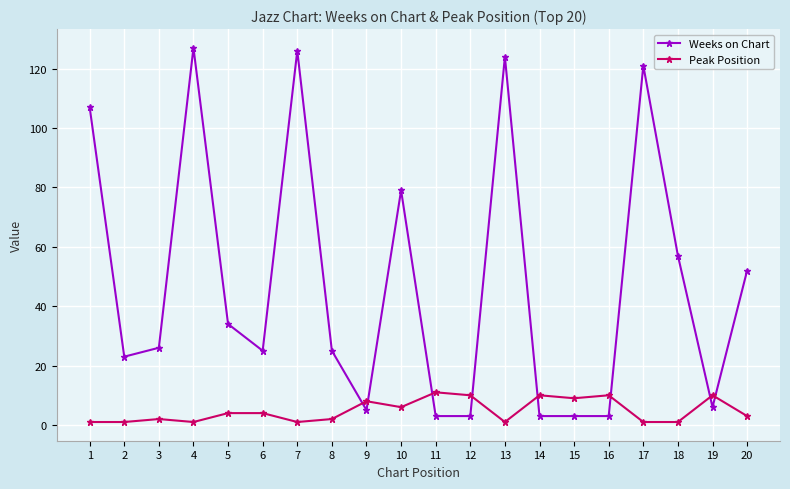

Rank the series by their maximum value, from highest to lowest.

Weeks on Chart, Peak Position